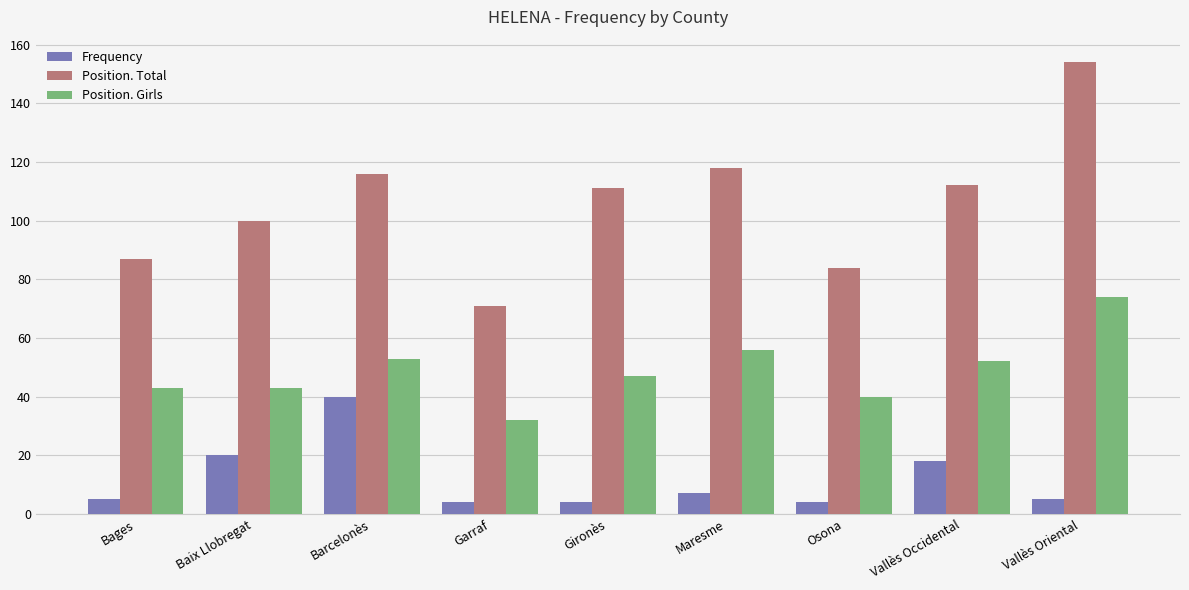

What is the label of the 2nd bar from the right?

Vallès Occidental